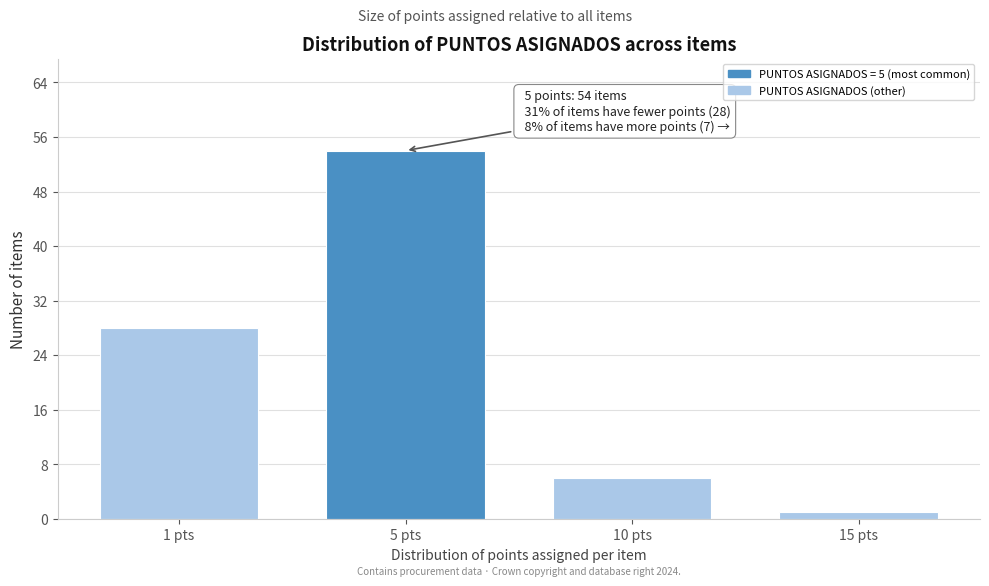

Reading right to left, list all the values displayed in this chart.

1	6	54	28